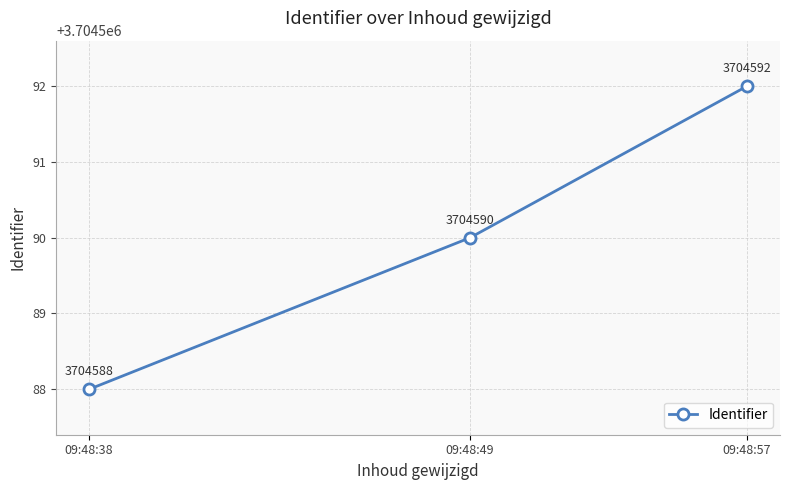

What is the difference between the maximum and second lowest values?

2